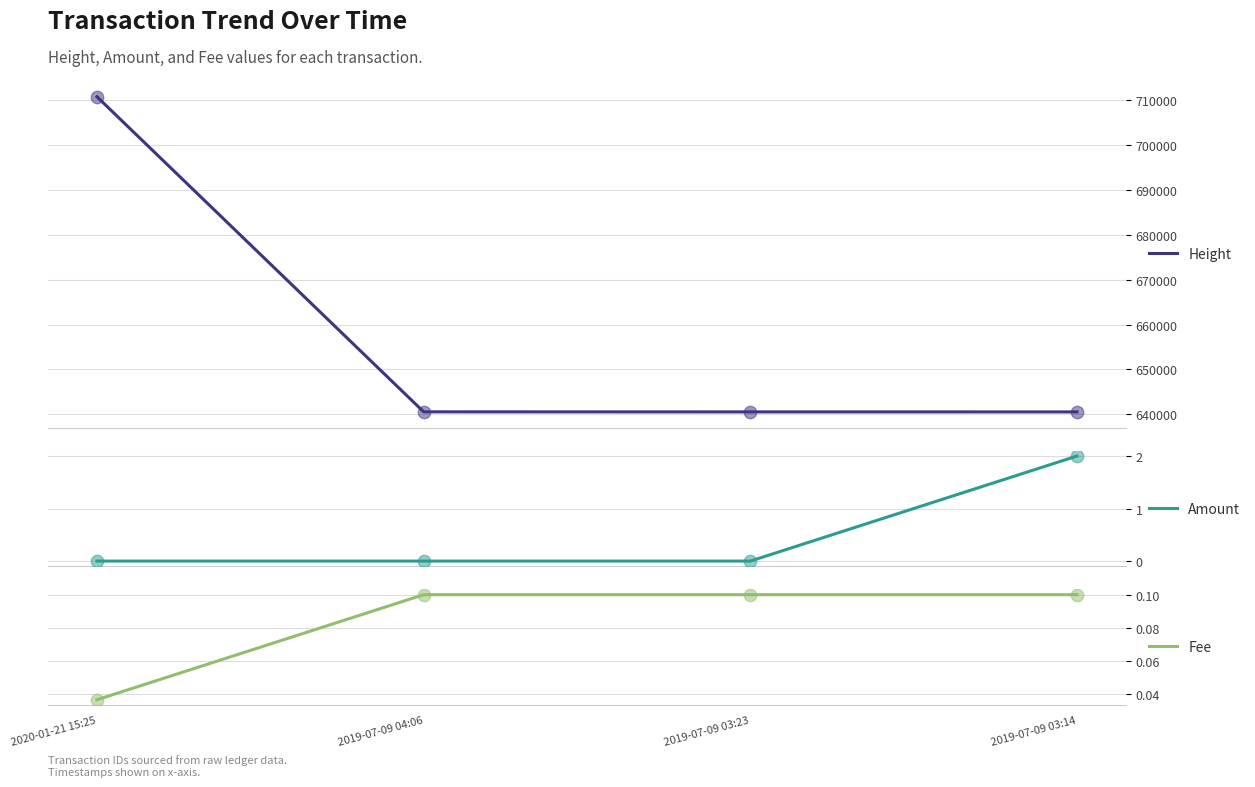

What are all the series names shown in the legend?

Height, Amount, Fee